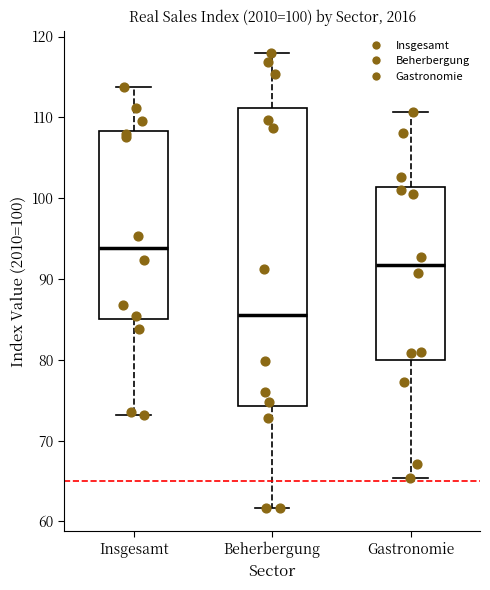

Which box is the tallest, from its lower edge to its upper edge?

Beherbergung